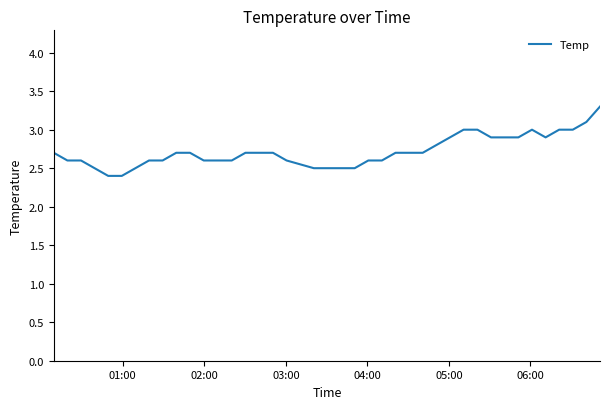

What is the smallest value displayed?

2.4